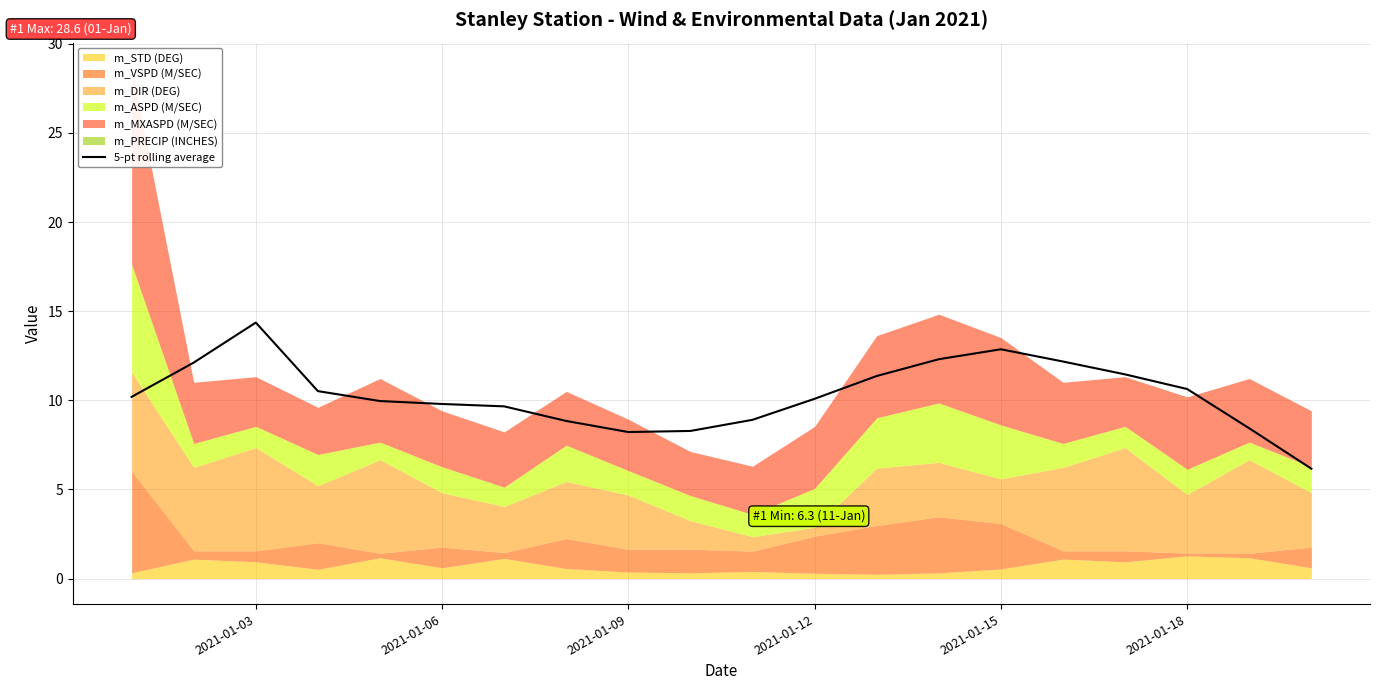

What is the highest value of the 5-pt rolling average series?

14.4